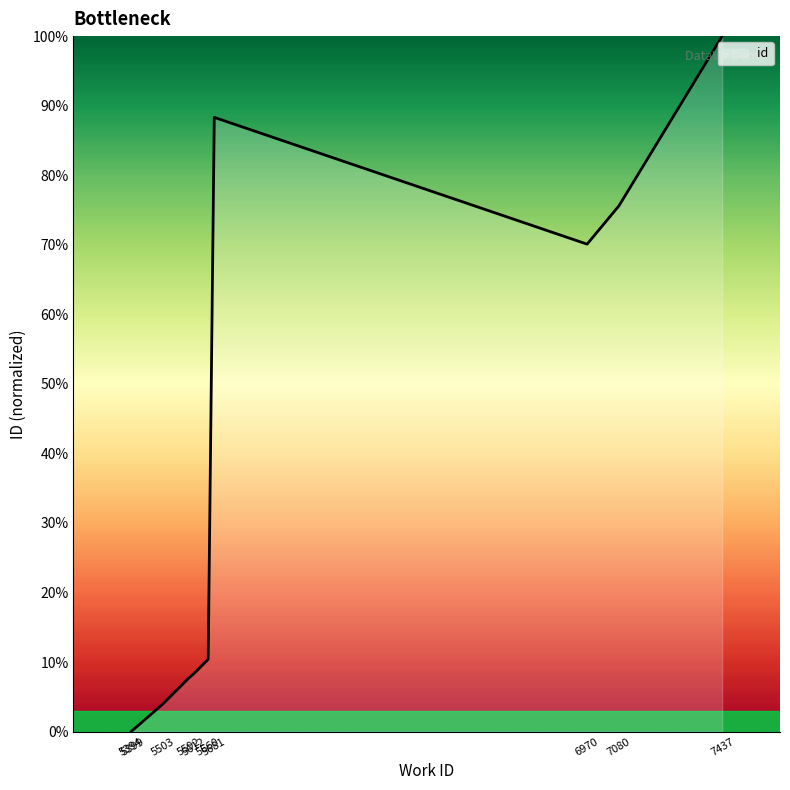

What is the maximum value shown in the chart?

100.0